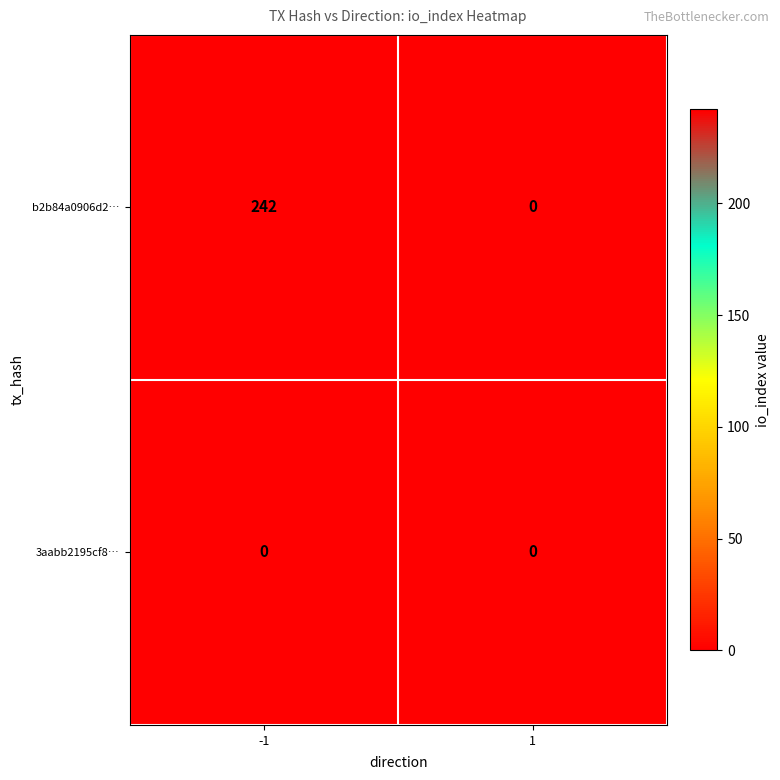

Which series has the largest total across all categories?

b2b84a0906d2…